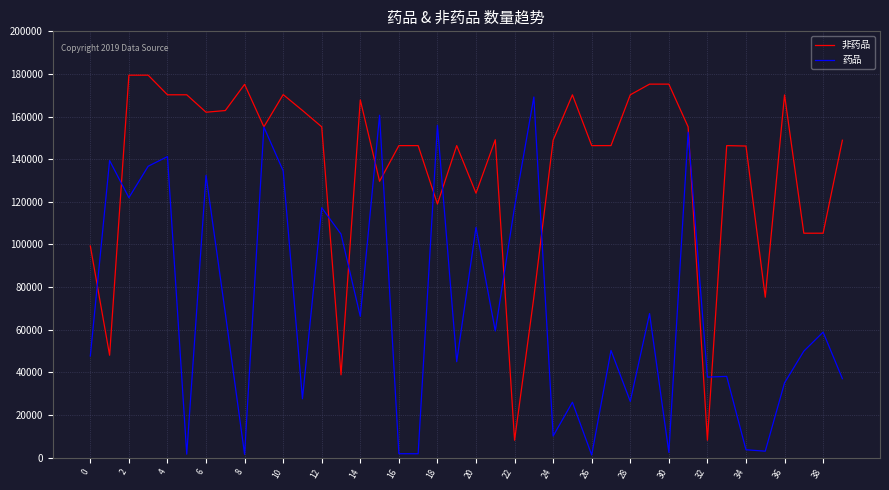

Rank the series by their average value, from highest to lowest.

非药品, 药品